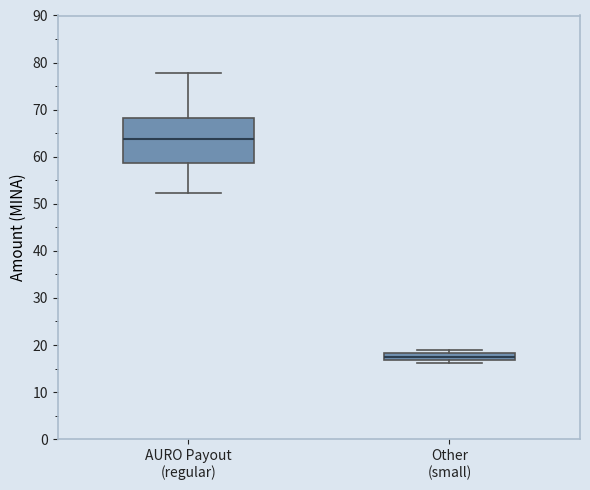

Comparing the boxes themselves (not the whiskers), which one is the tallest?

AURO Payout (regular)